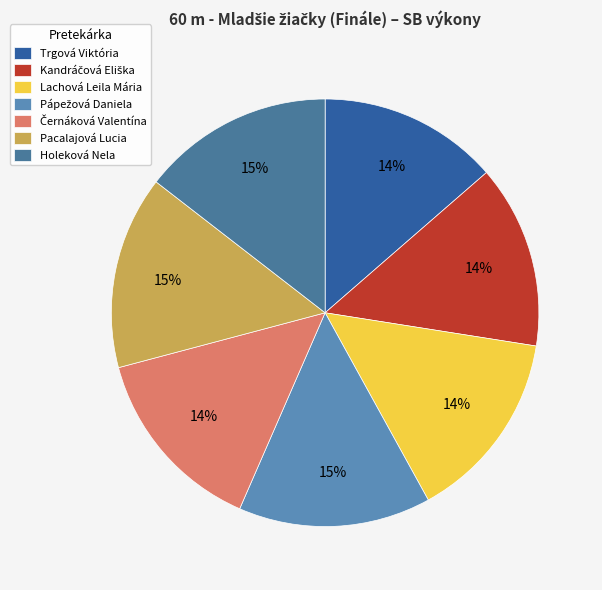

The Lachová Leila Mária slice represents 14% of the pie. True or false?

True